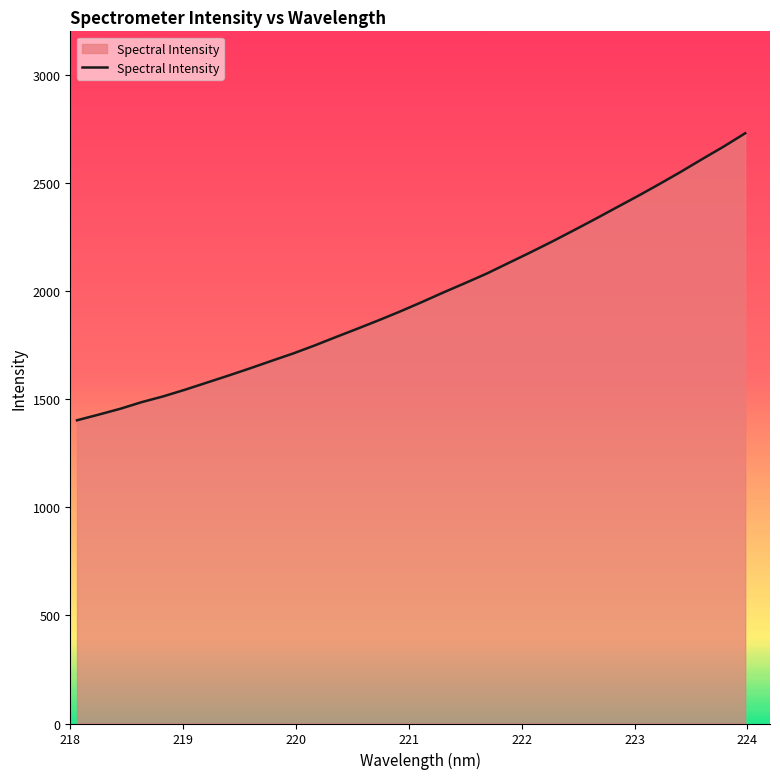

What is the maximum value shown in the chart?

2728.8